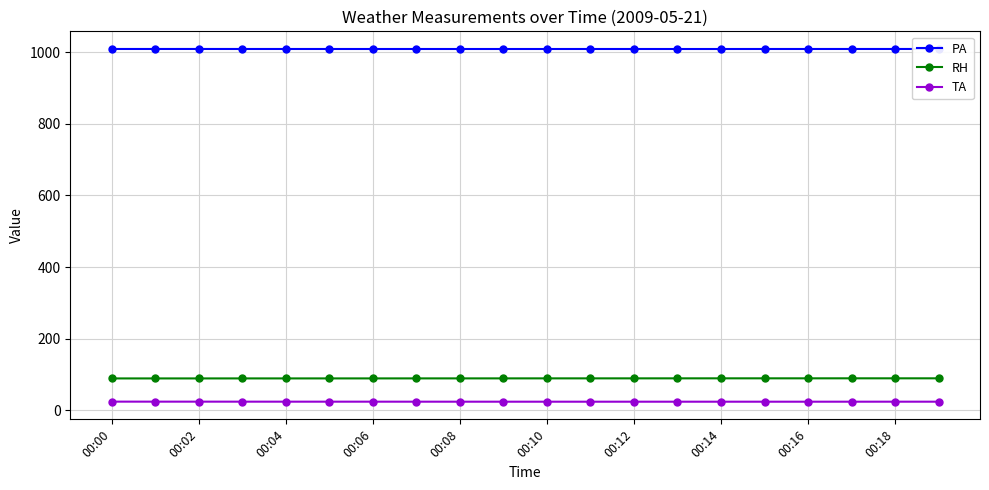

At how many categories does at least one series exceed 429?

20